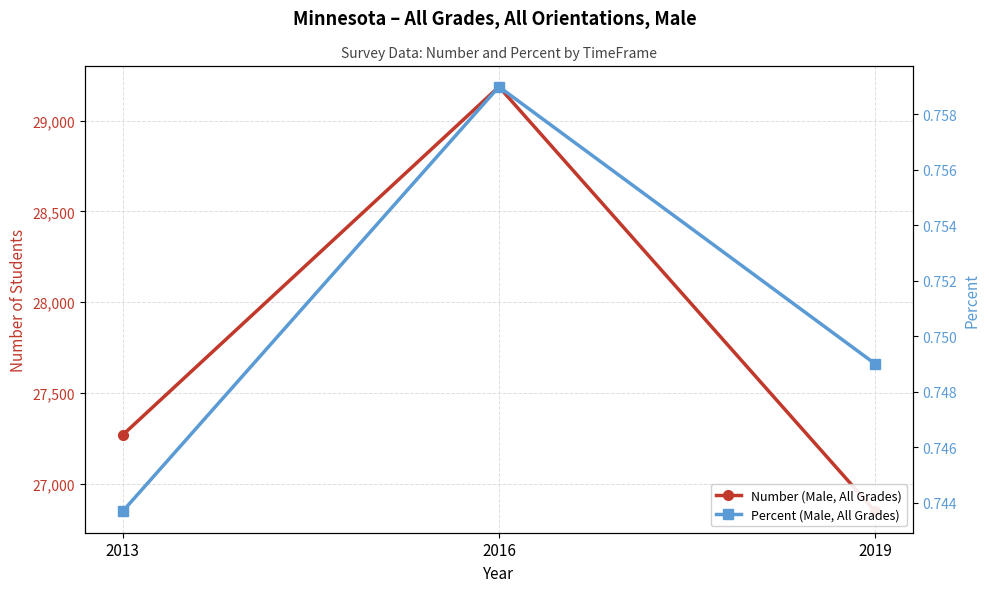

Is it true that Percent (Male, All Grades) equals 0.7 at 2019?

True